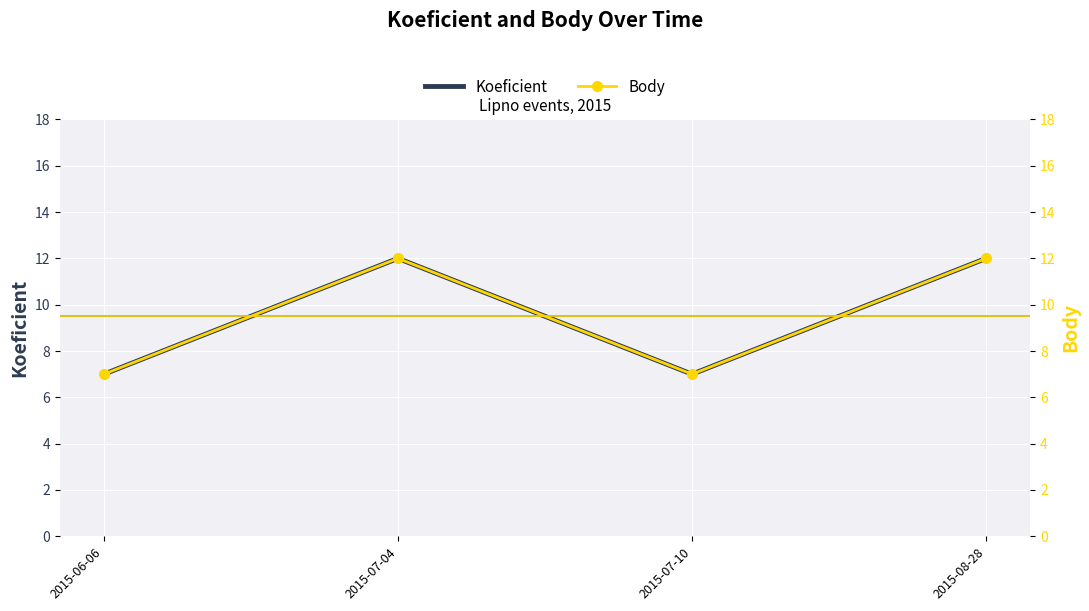

At 2015-07-10, list the series in order from smallest to largest.

Koeficient, Body